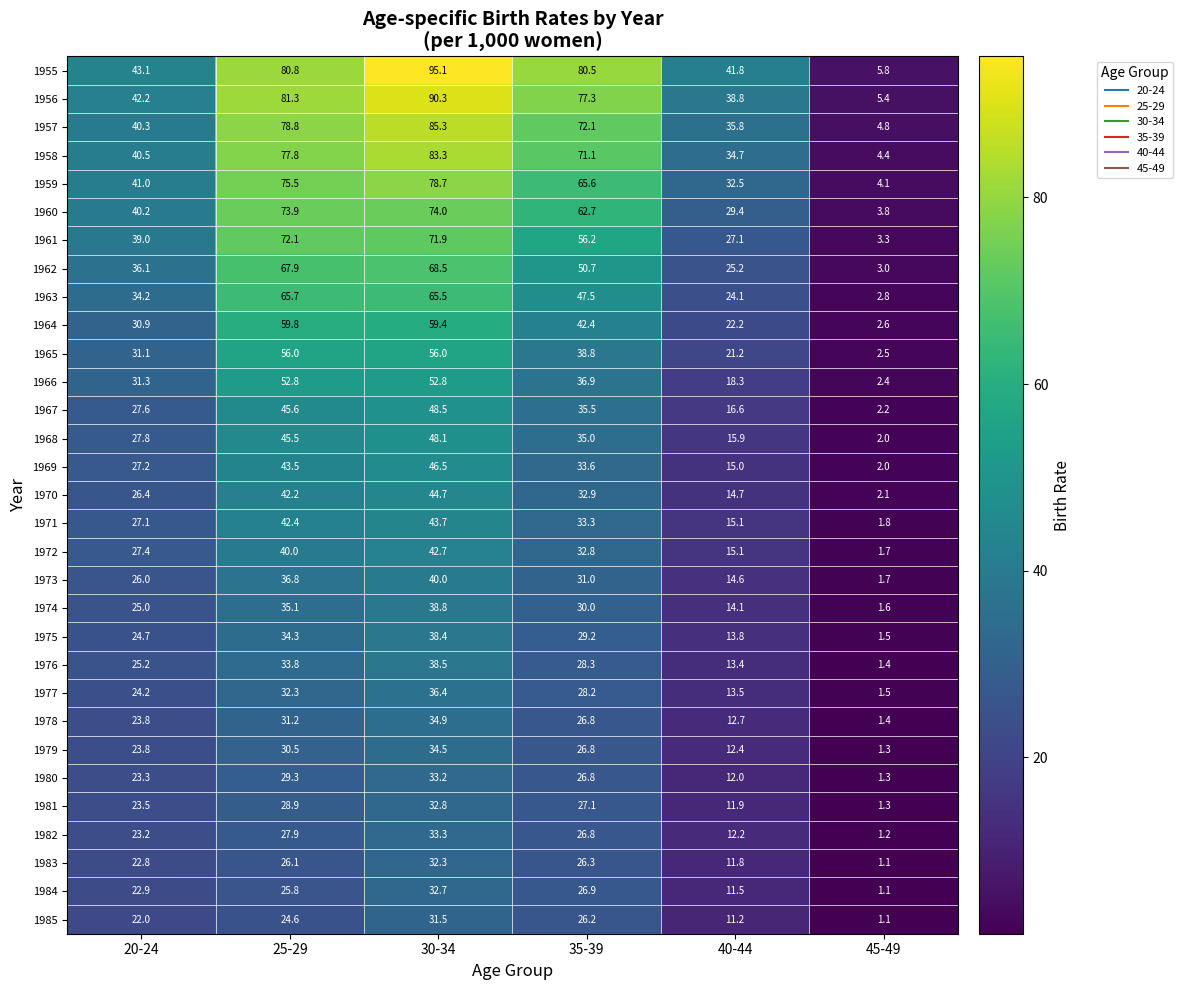

What is the difference between the maximum and second lowest values in the 1971 series?

28.6